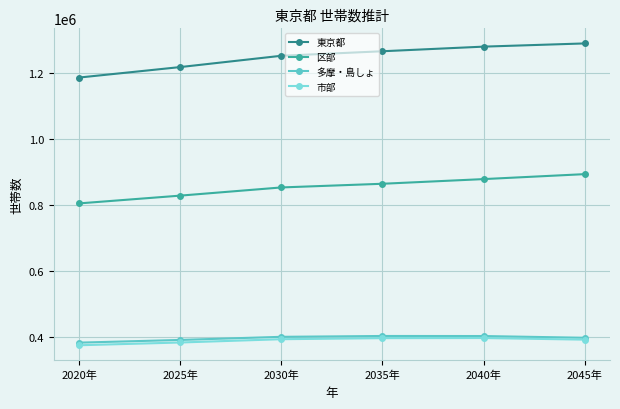

At which label does 東京都 reach its peak?

2045年